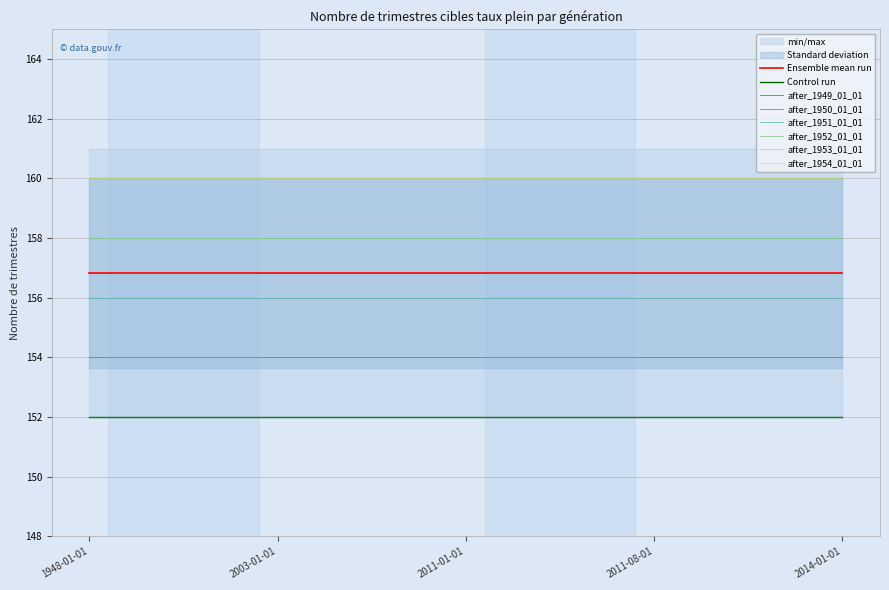

Rank the series at 0 from highest to lowest value.

after_1954_01_01, after_1953_01_01, after_1952_01_01, after_1951_01_01, after_1950_01_01, after_1949_01_01